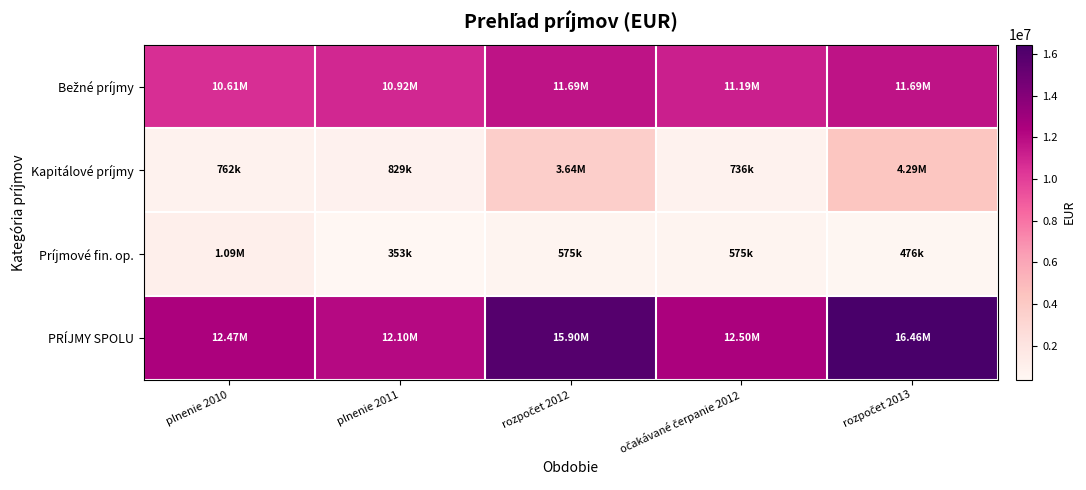

Which series has the largest range (max minus min)?

PRÍJMY SPOLU